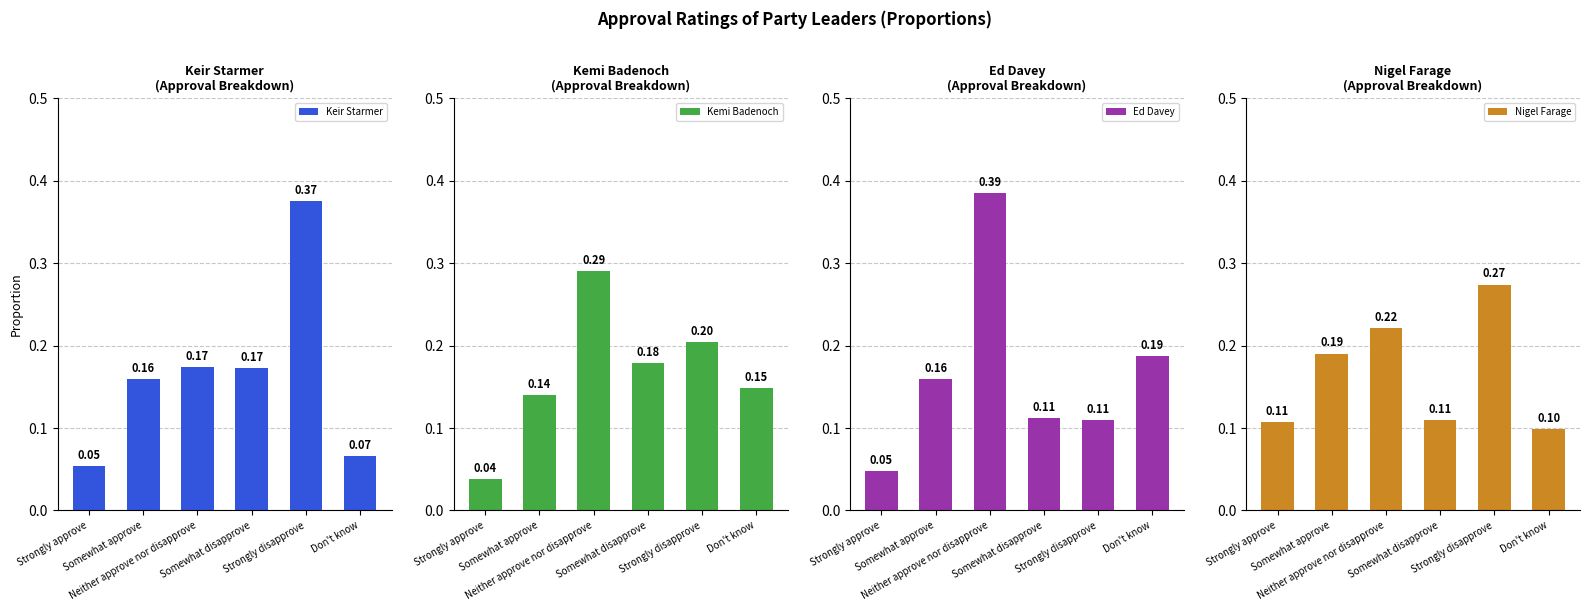

What is the highest value of the Nigel Farage series?

0.3